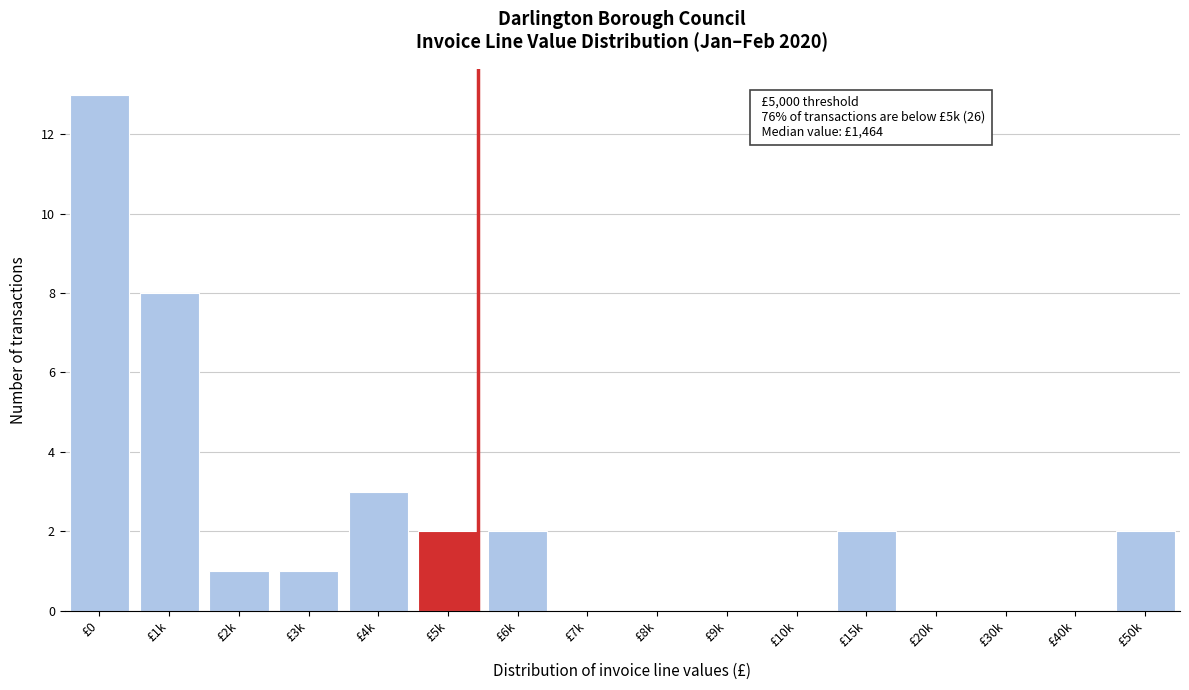

Reading right to left, extract all data points from this chart.

£50k=2	£40k=0	£30k=0	£20k=0	£15k=2	£10k=0	£9k=0	£8k=0	£7k=0	£6k=2	£5k=2	£4k=3	£3k=1	£2k=1	£1k=8	£0=13